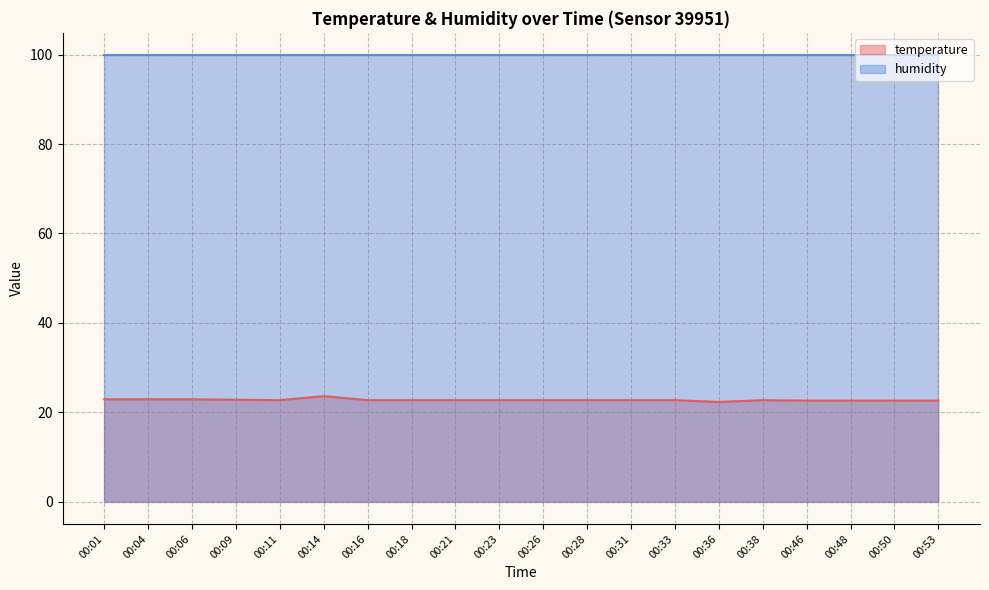

What is the total value across all series at 00:31?

122.6